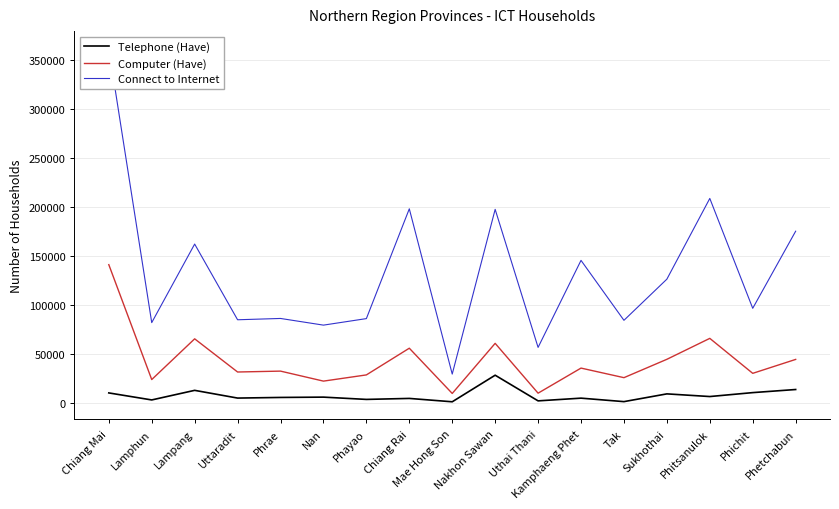

How many values in the Telephone (Have) series are below 5808?

8